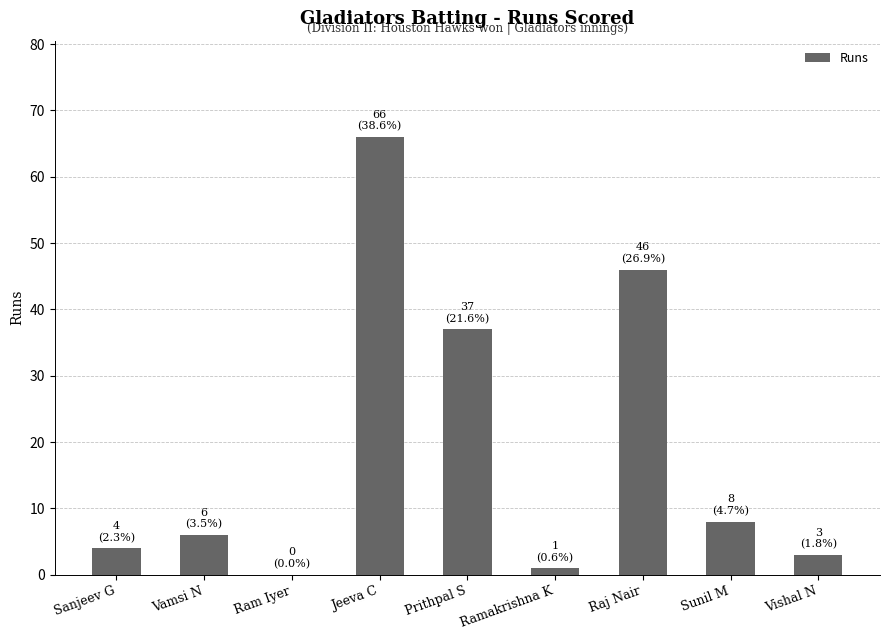

What is the sum of the values at Jeeva C and Ram Iyer?

66